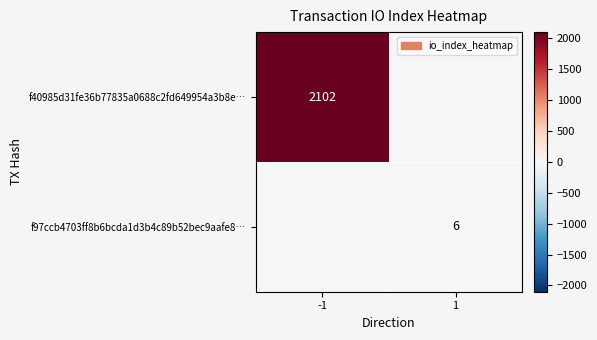

The f40985d31fe36b77835a0688c2fd649954a3b8e… series shows 1222 at -1. True or false?

False